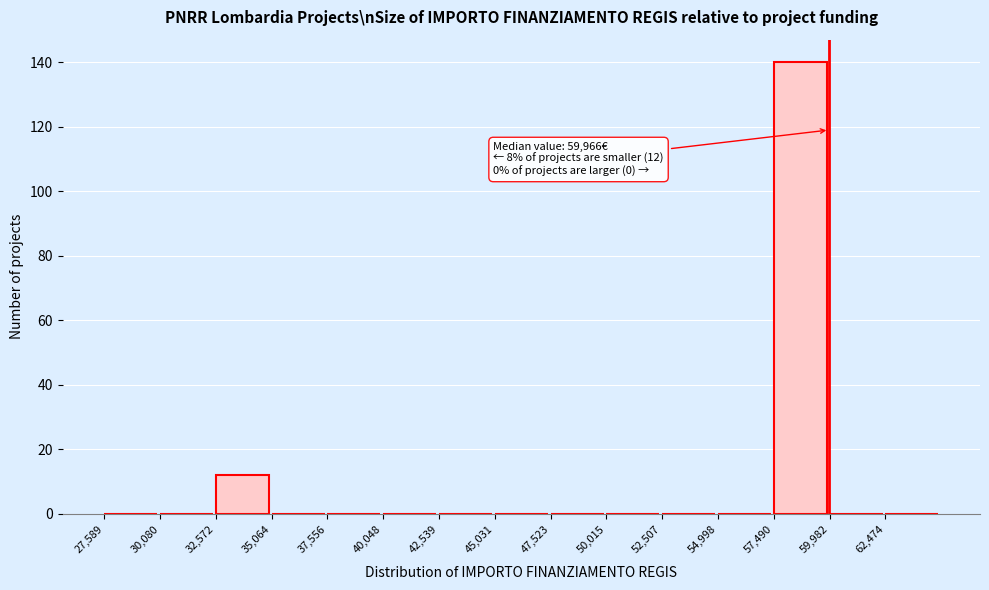

Which range on the x-axis has the tallest bar?

57500 to 60000